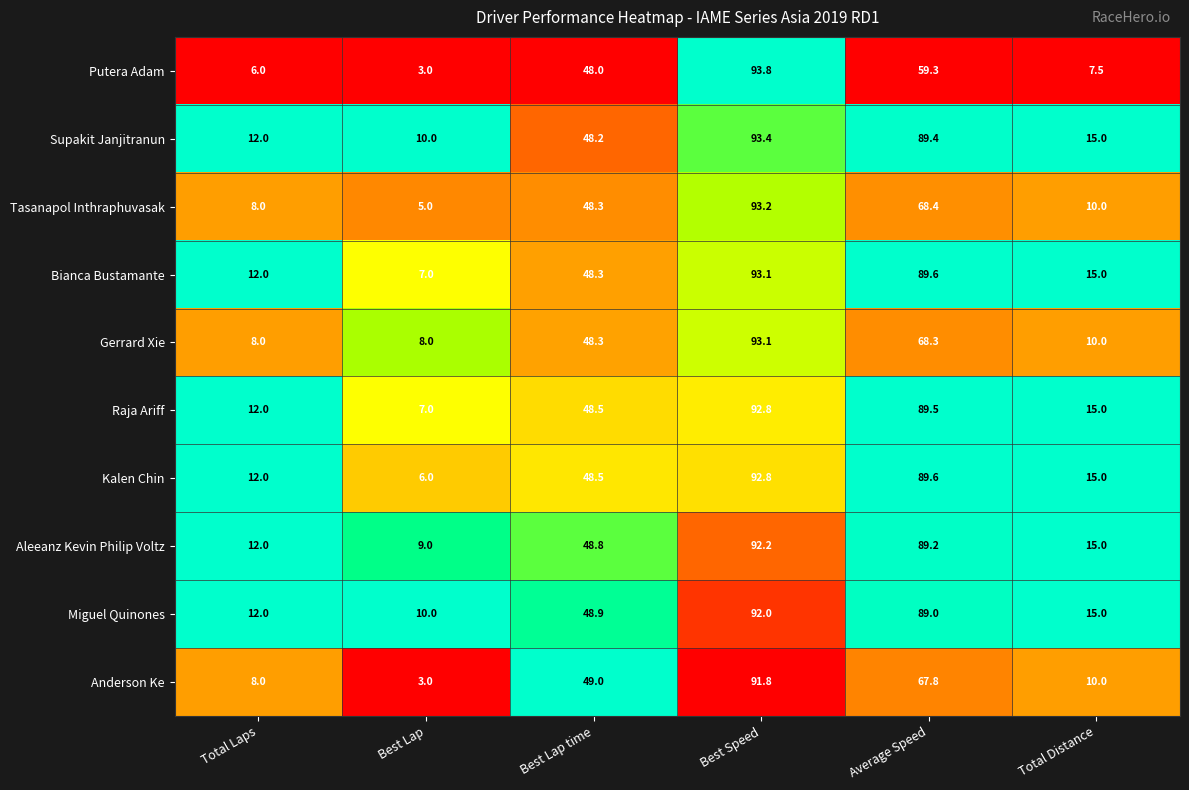

Which series has the largest range (max minus min)?

Putera Adam